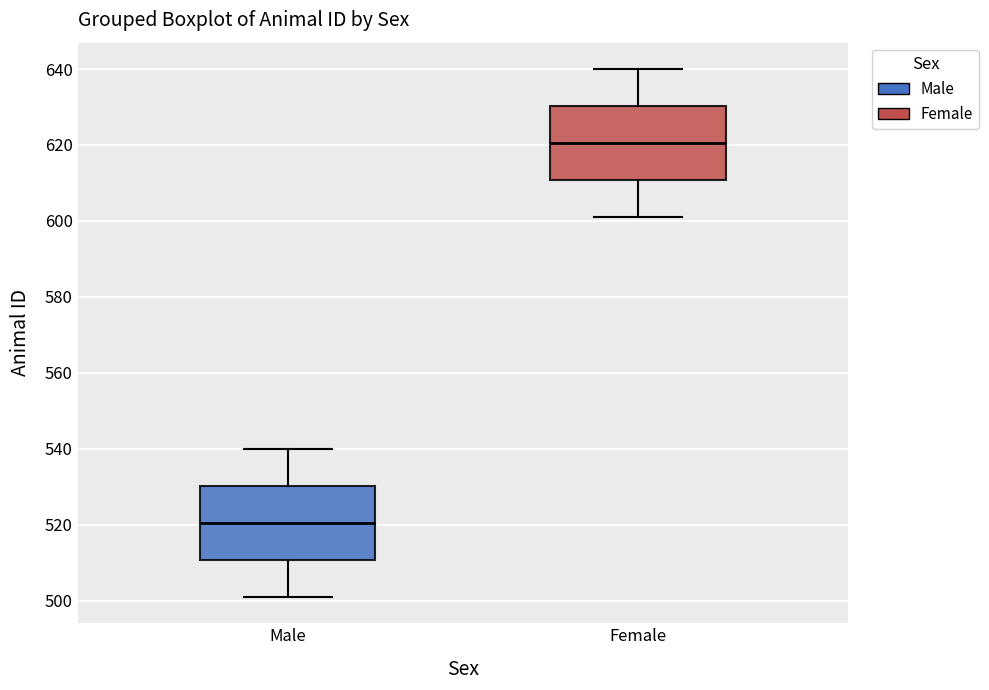

Where does the lower whisker of the box for Female end on the y-axis? The values are not printed on the chart, so give them approximately, as read against the axis.

602